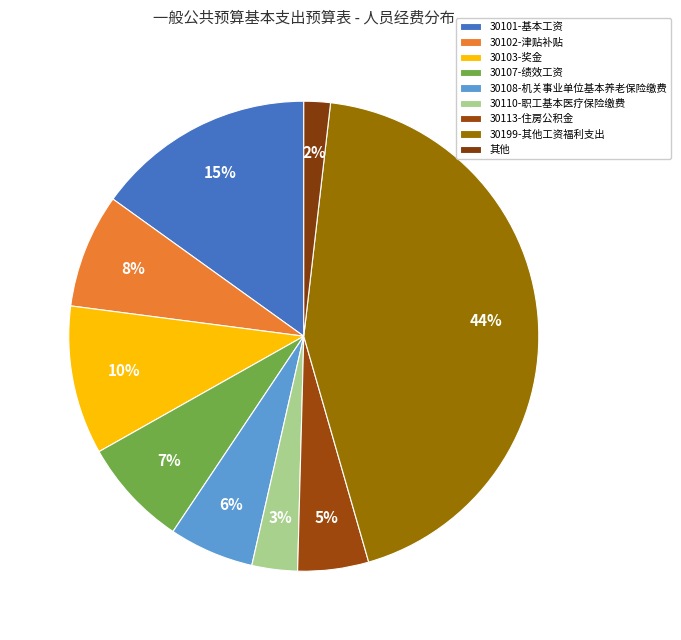

Is 30107-绩效工资 the majority of the pie?

No